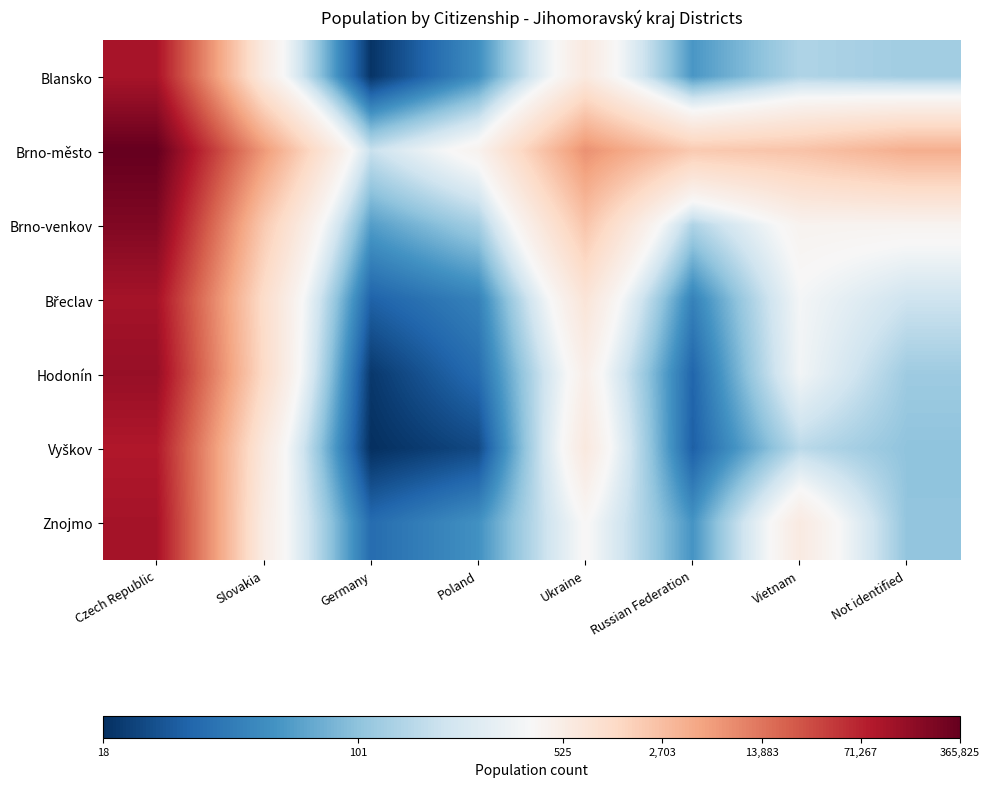

How many distinct data groups are displayed?

7